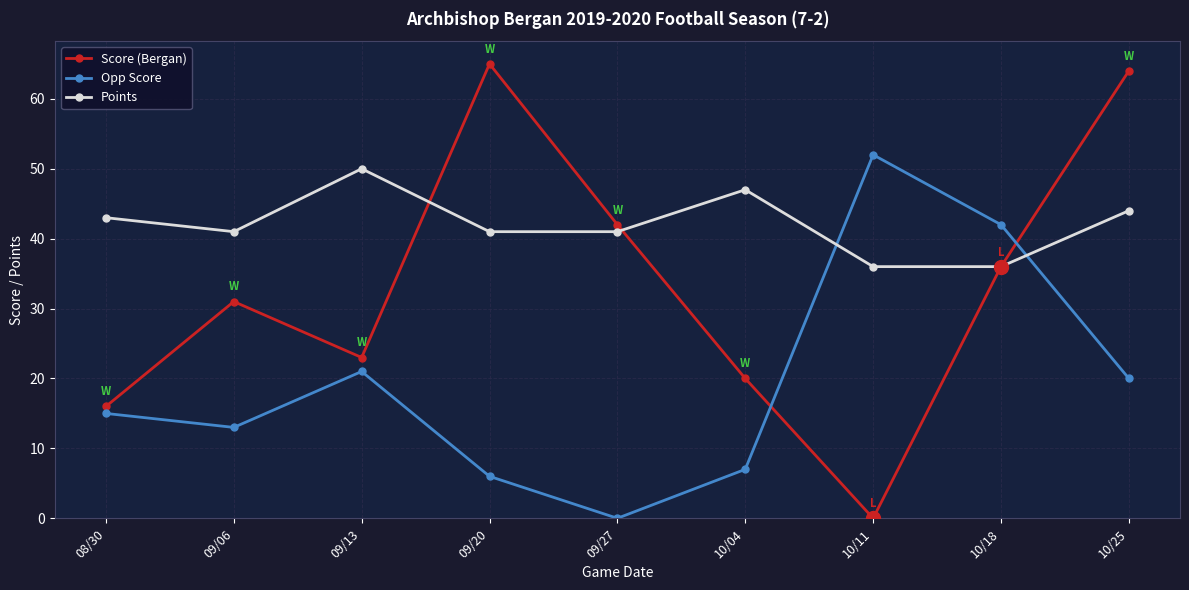

How many categories are shown in the chart?

9